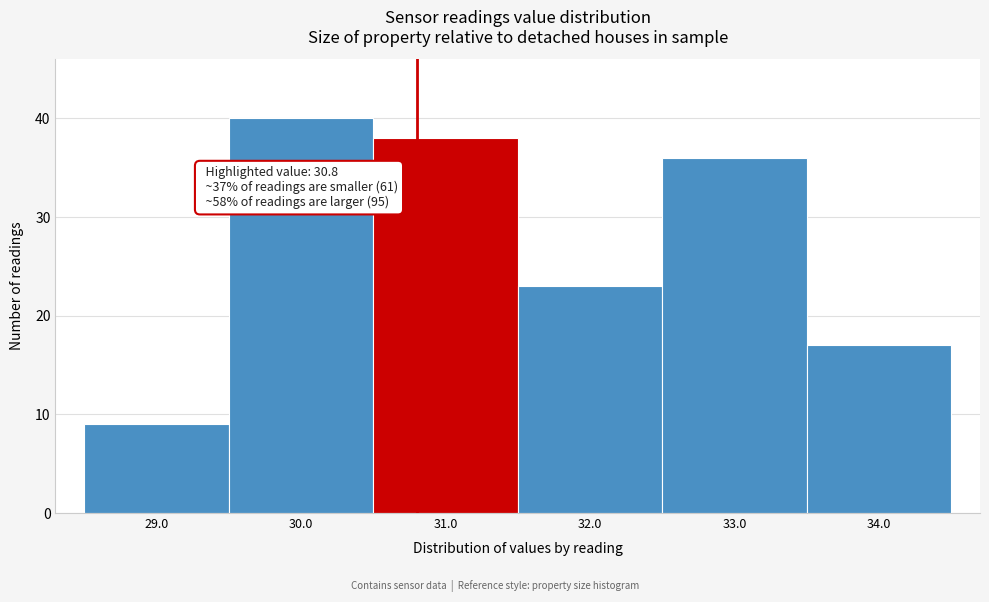

Which range on the x-axis has the tallest bar?

29.5 to 30.5